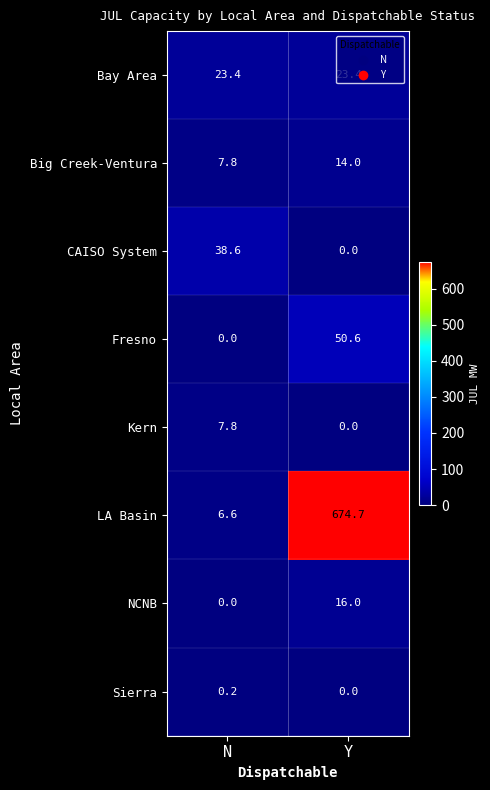

Where is LA Basin nearest to the value 340?

N